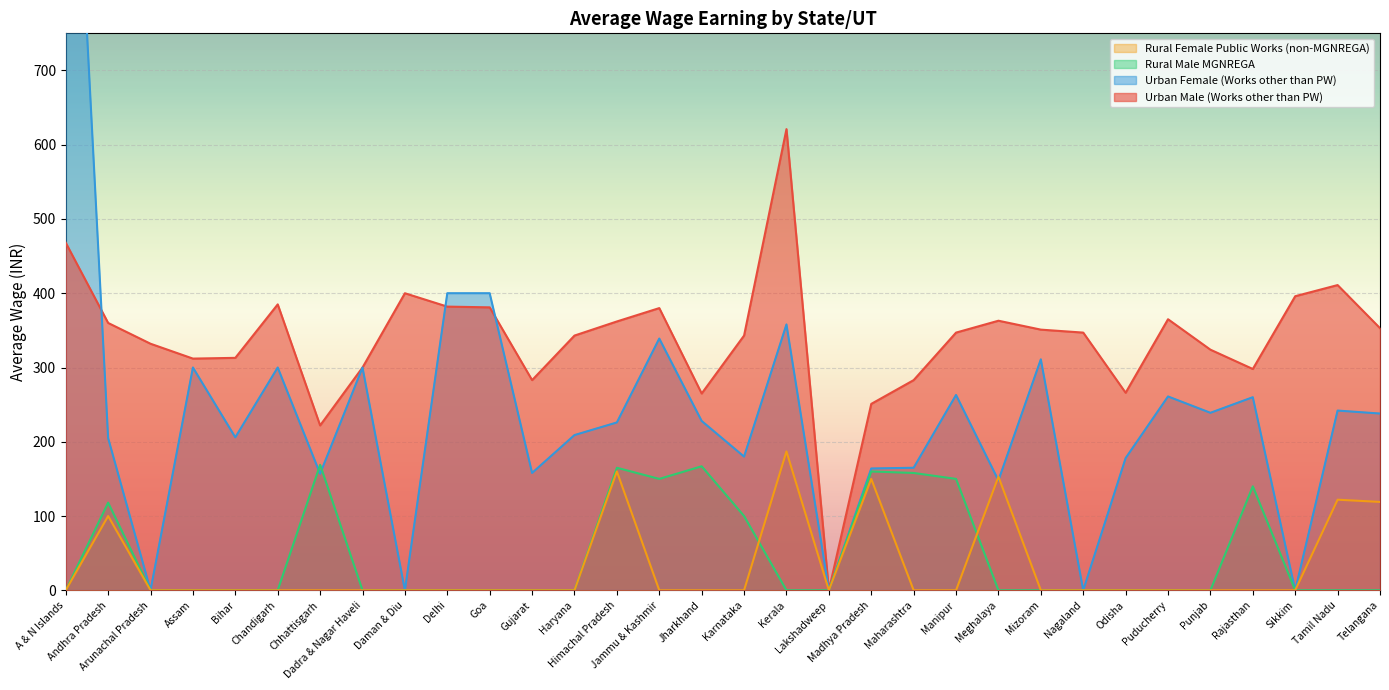

What is the maximum value for Rural Male MGNREGA?

169